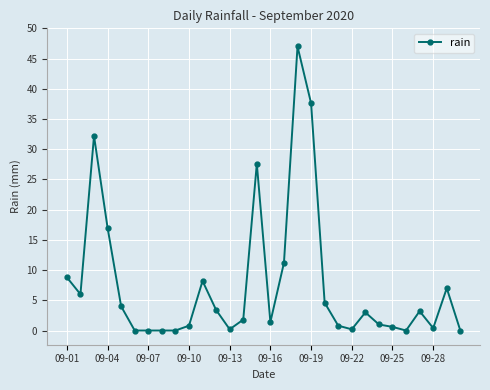

How many data points does each series have?

30